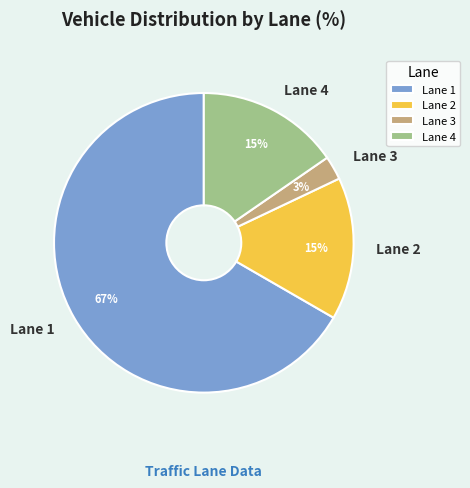

True or false: Lane 3 accounts for 3% of the total.

True